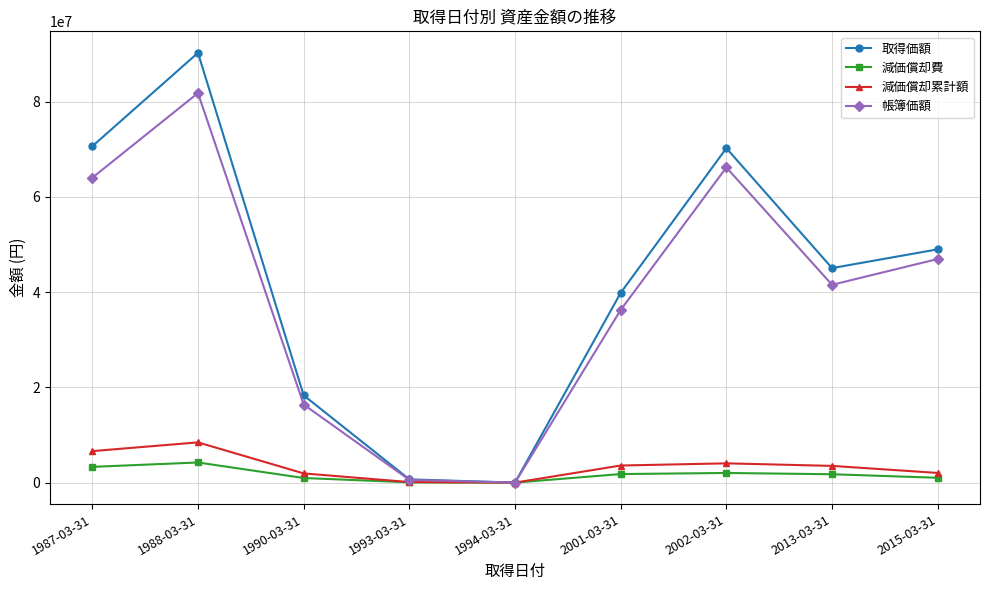

How many interior local valleys does the 取得価額 series have?

2